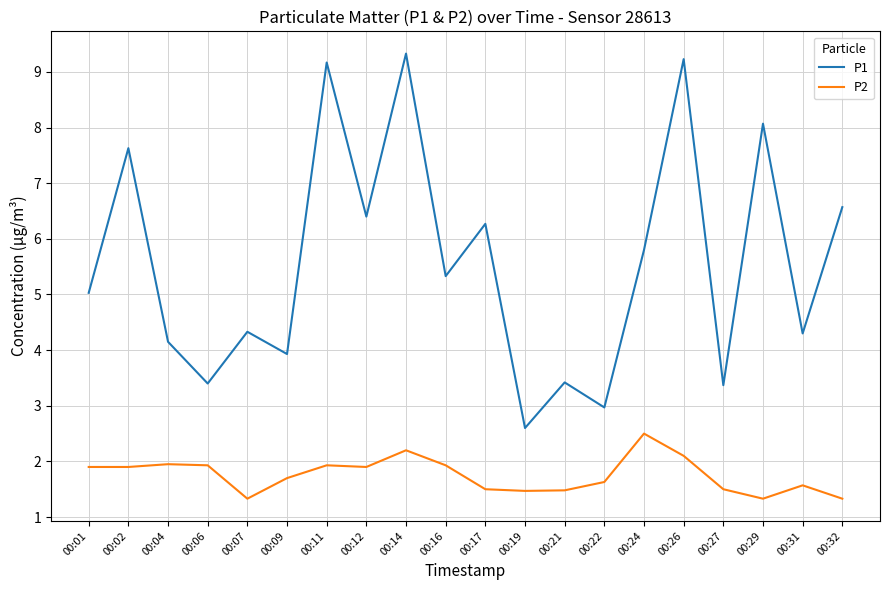

Rank the series by their average value, from lowest to highest.

P2, P1